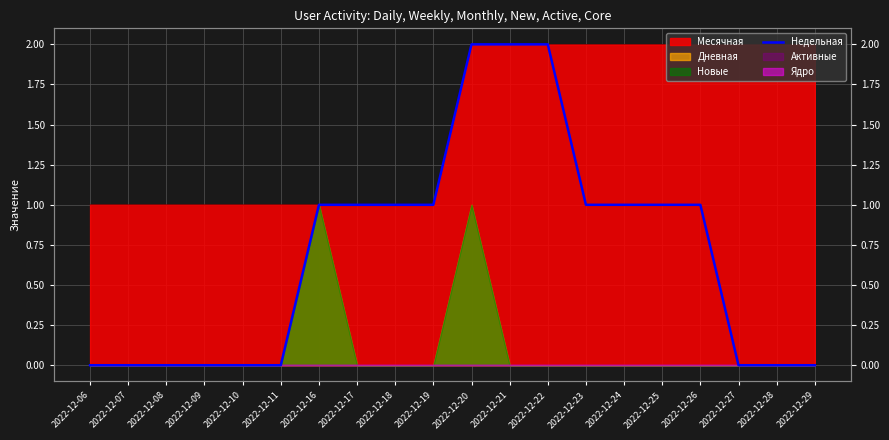

How many data points does each series have?

20